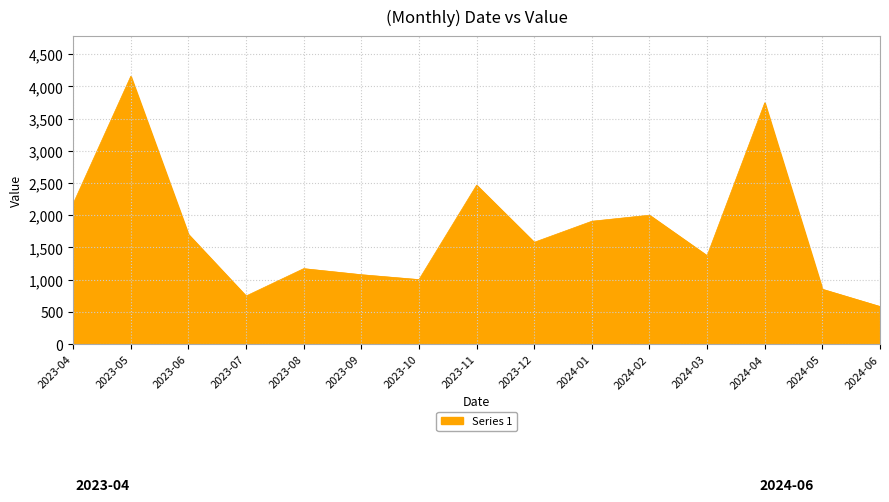

Which label corresponds to the smallest value in the chart?

2024-06